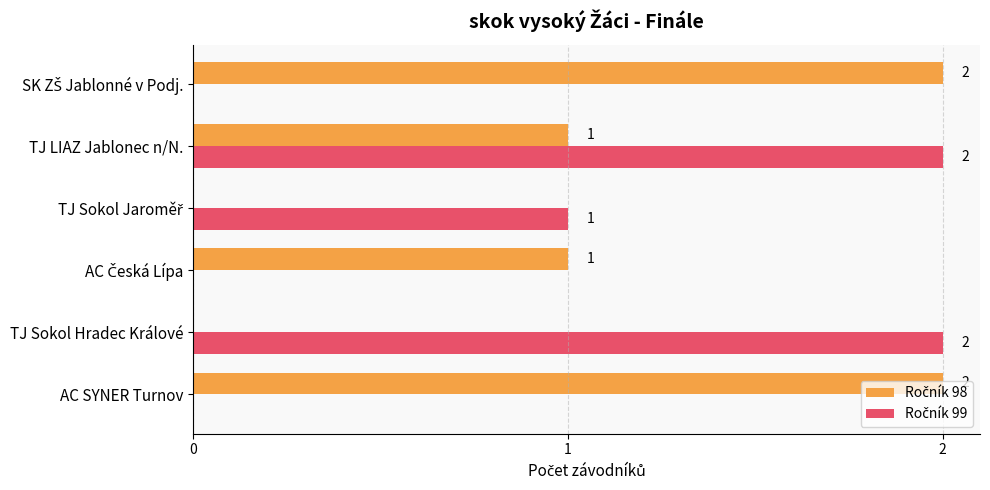

At which category is the sum across all series the highest?

TJ LIAZ Jablonec n/N.